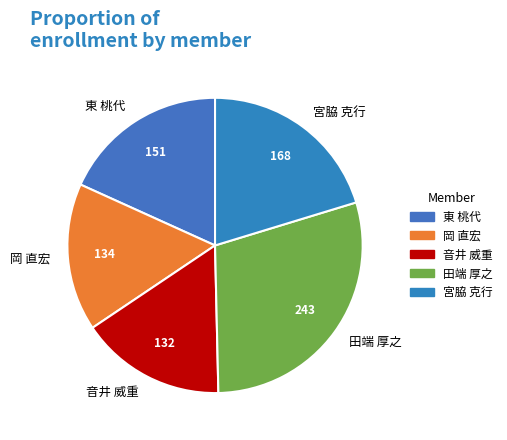

Combined, do 田端 厚之 and 東 桃代 account for over 50%?

No